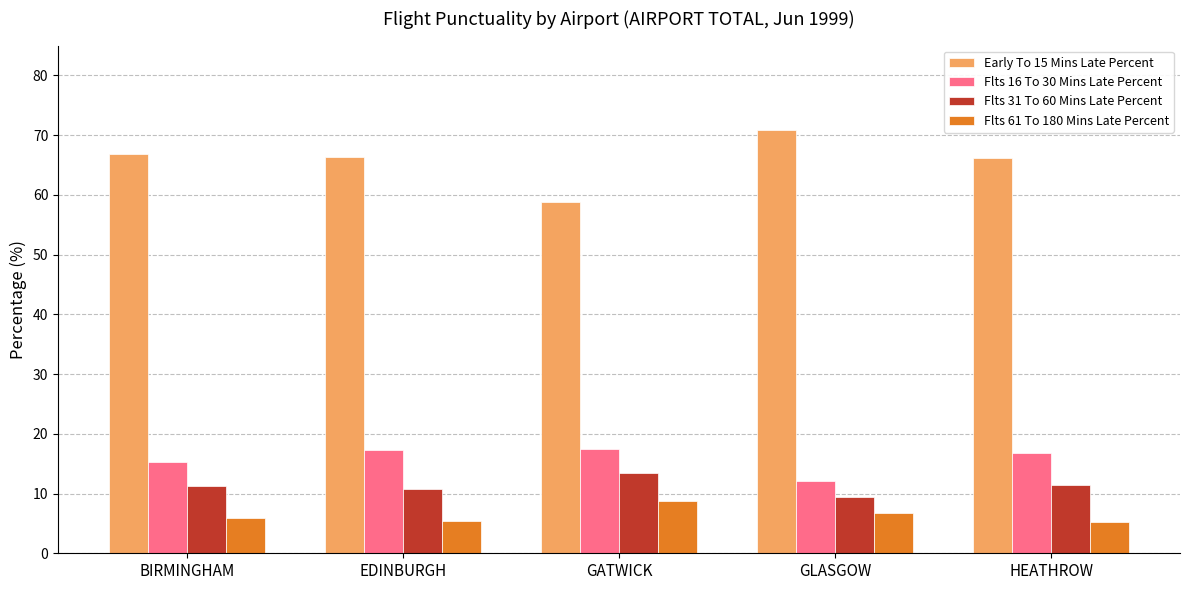

What is the label of the 3rd bar from the left?

GATWICK